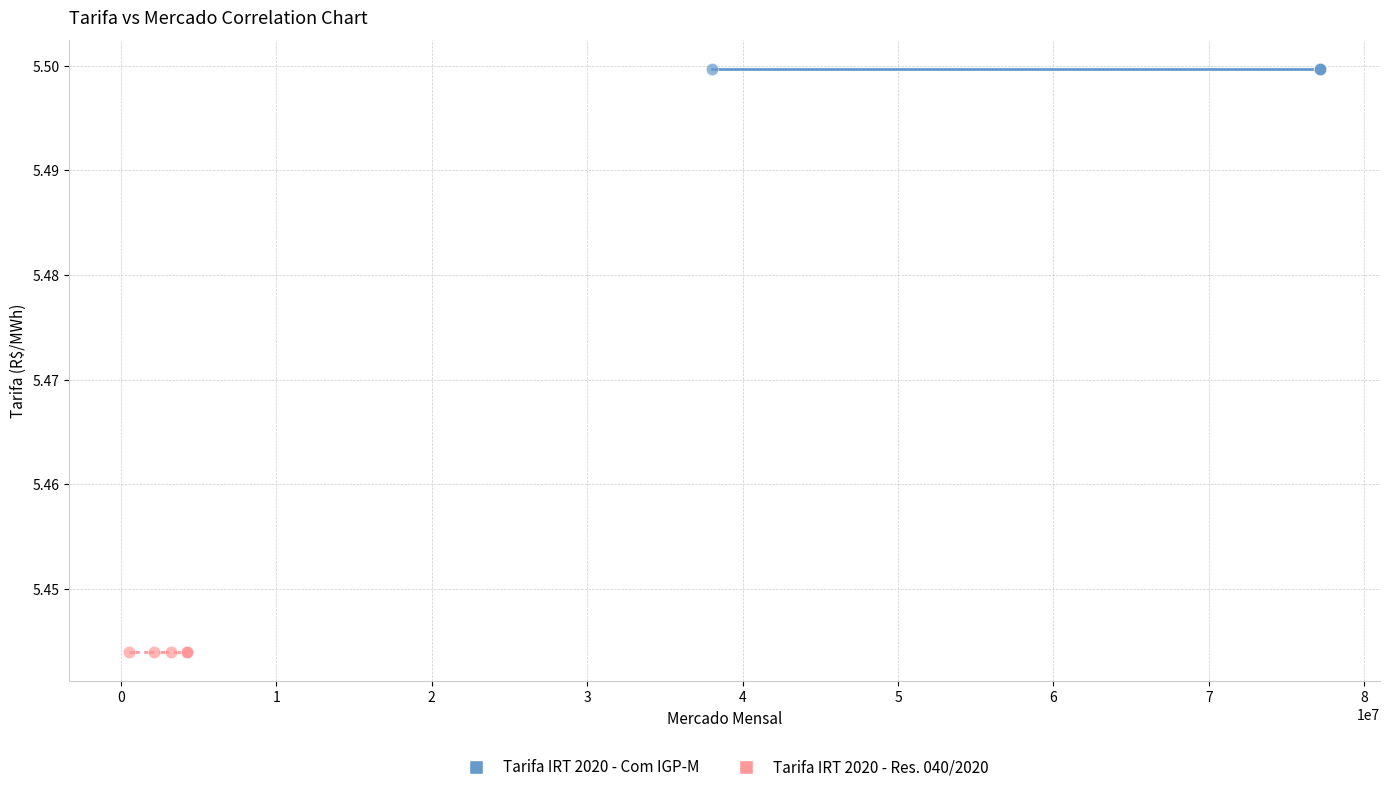

Which series contains the lowest Y value?

Tarifa IRT 2020 - Res. 040/2020